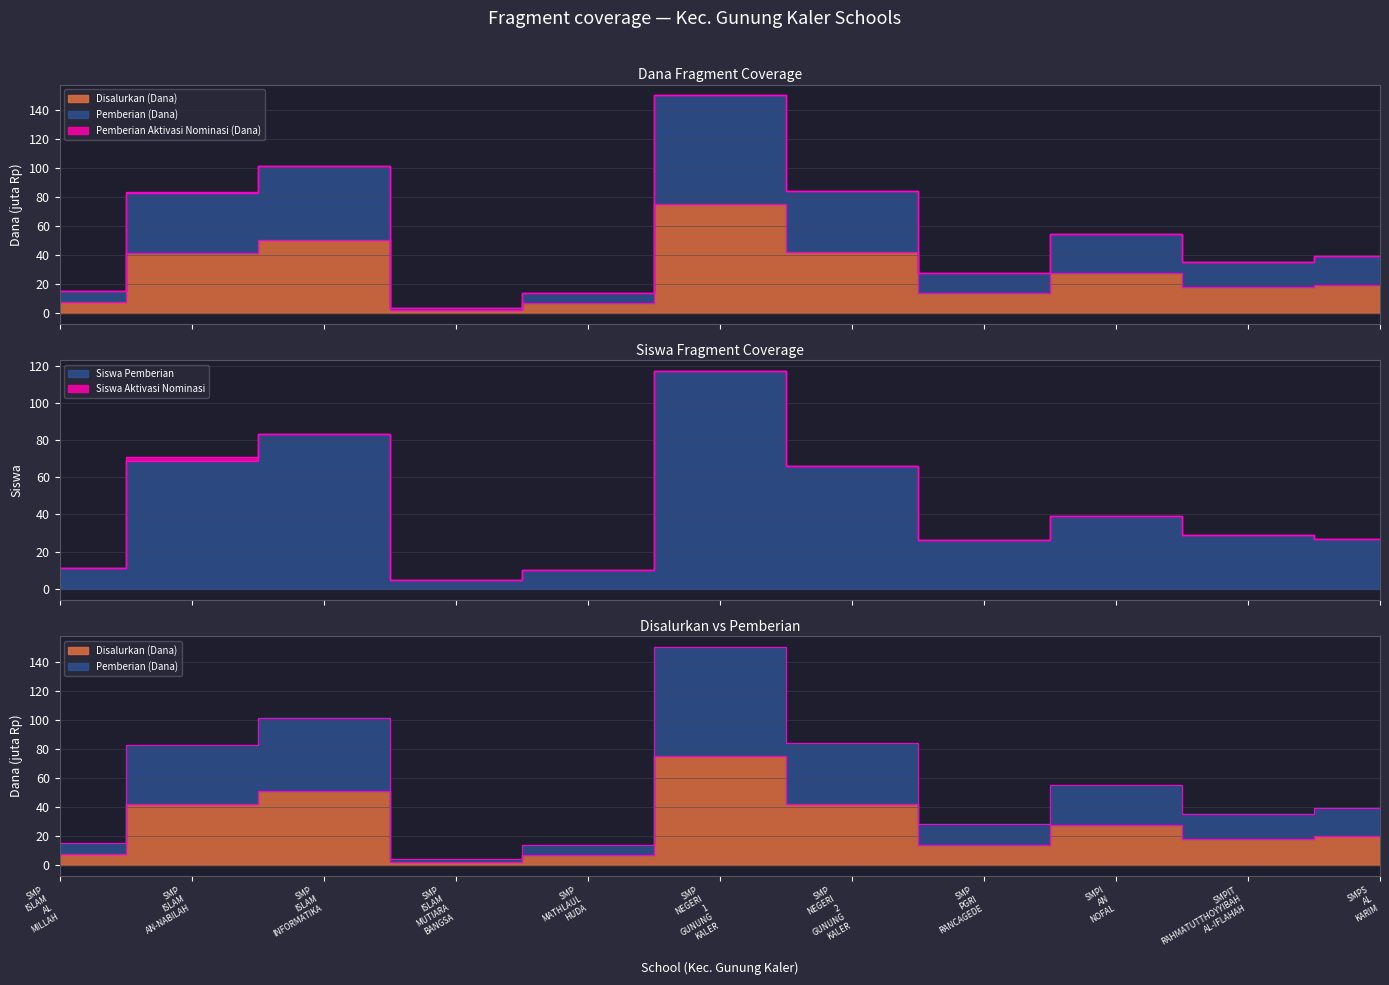

What value does the Disalurkan (Dana) series have at SMP ISLAM AL MILLAH?

7.5